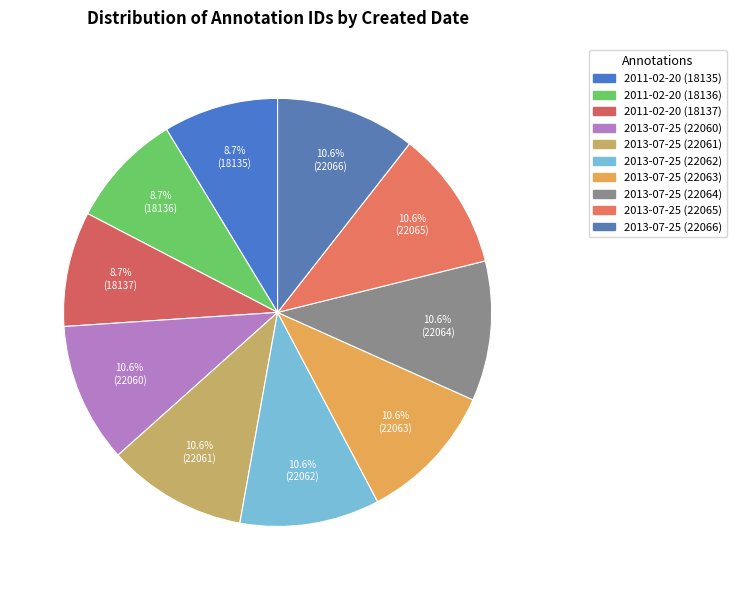

Is 2013-07-25 (22065) the majority of the pie?

No